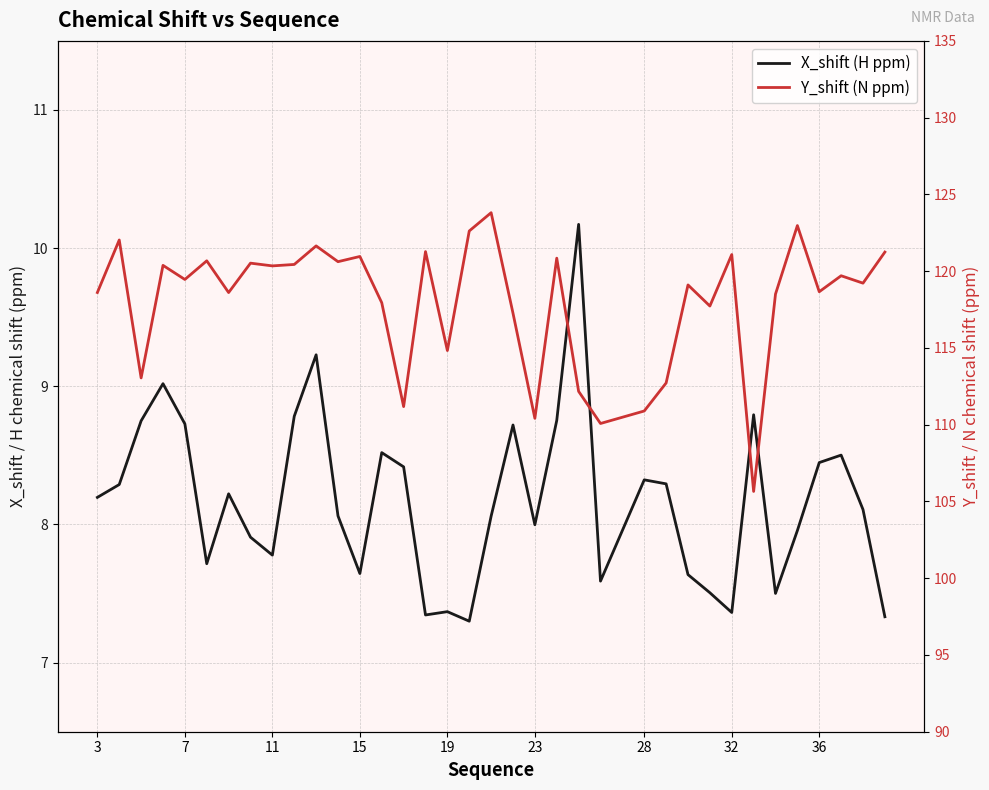

What is the value of the X_shift (H ppm) point at the 7th from the left?

8.2